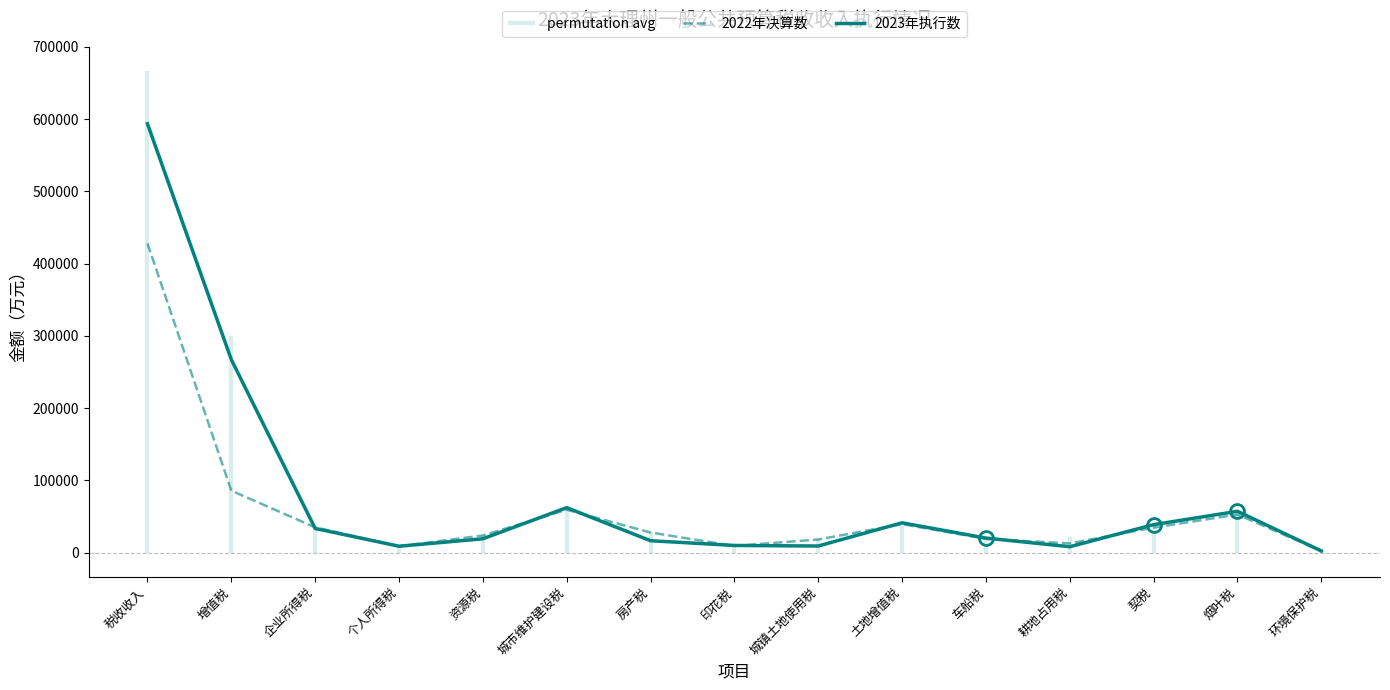

Which series ends up on top after the final intersection of 2022年决算数 and 2023年执行数?

2023年执行数